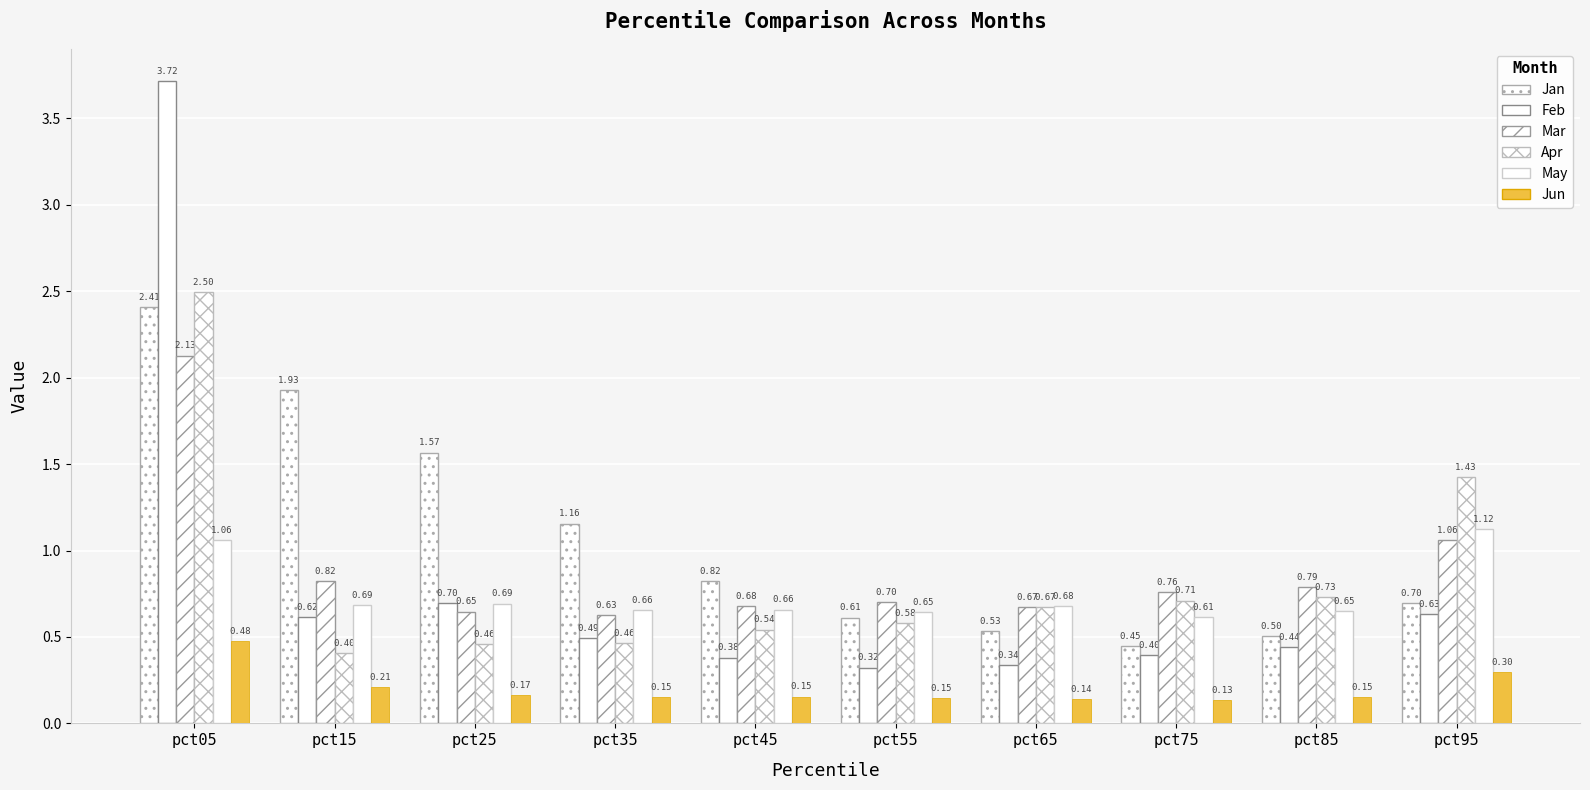

What is the total value across all series at pct45?

3.2